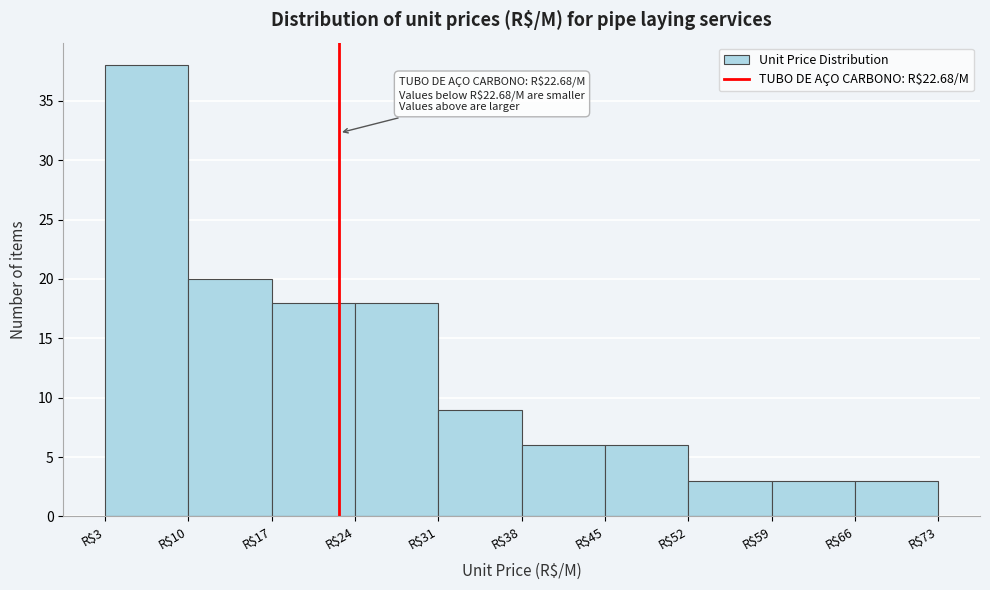

Which range on the x-axis has the tallest bar?

3 to 10